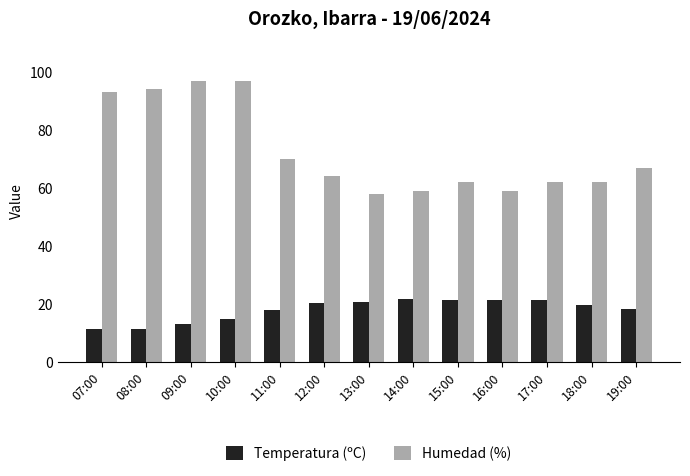

How many categories are shown in the chart?

13